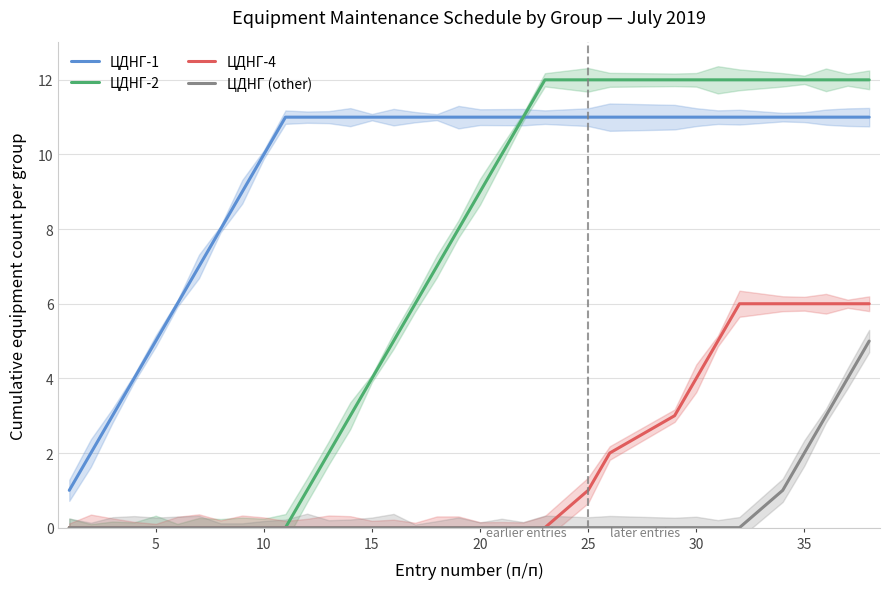

Which series has the largest total across all categories?

ЦДНГ-1